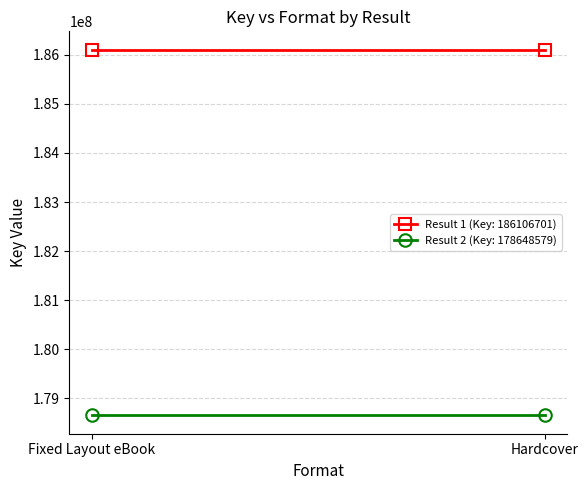

Rank the series at Hardcover from lowest to highest value.

Result 2 (Key: 178648579), Result 1 (Key: 186106701)